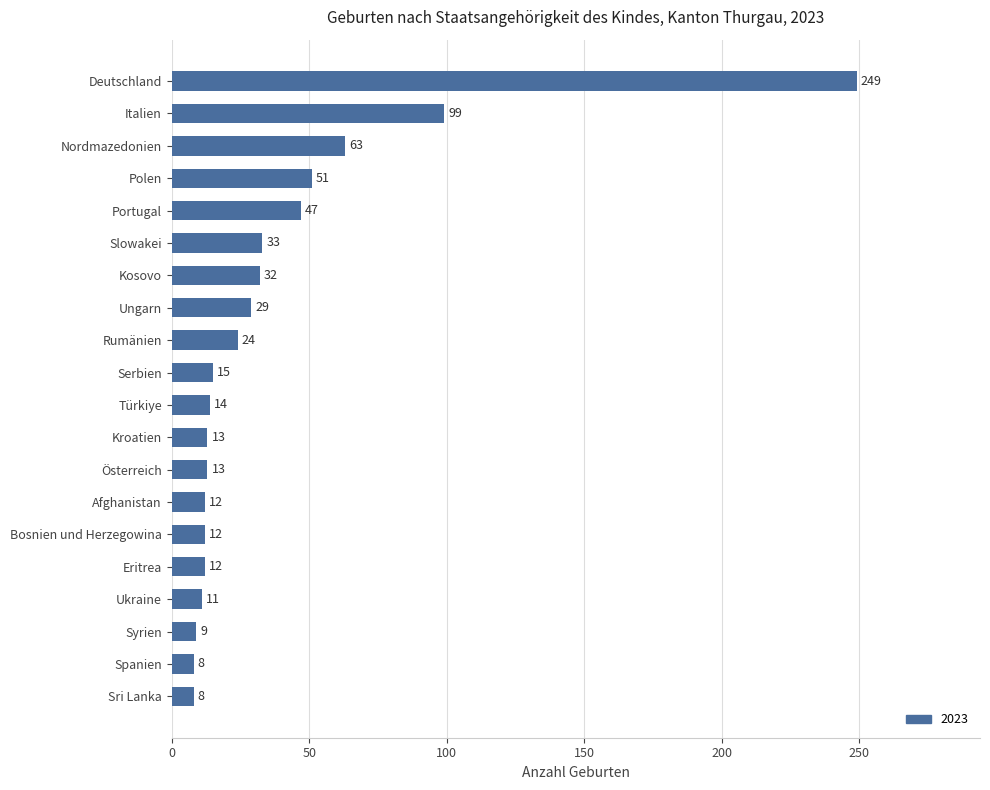

What is the maximum value shown in the chart?

249